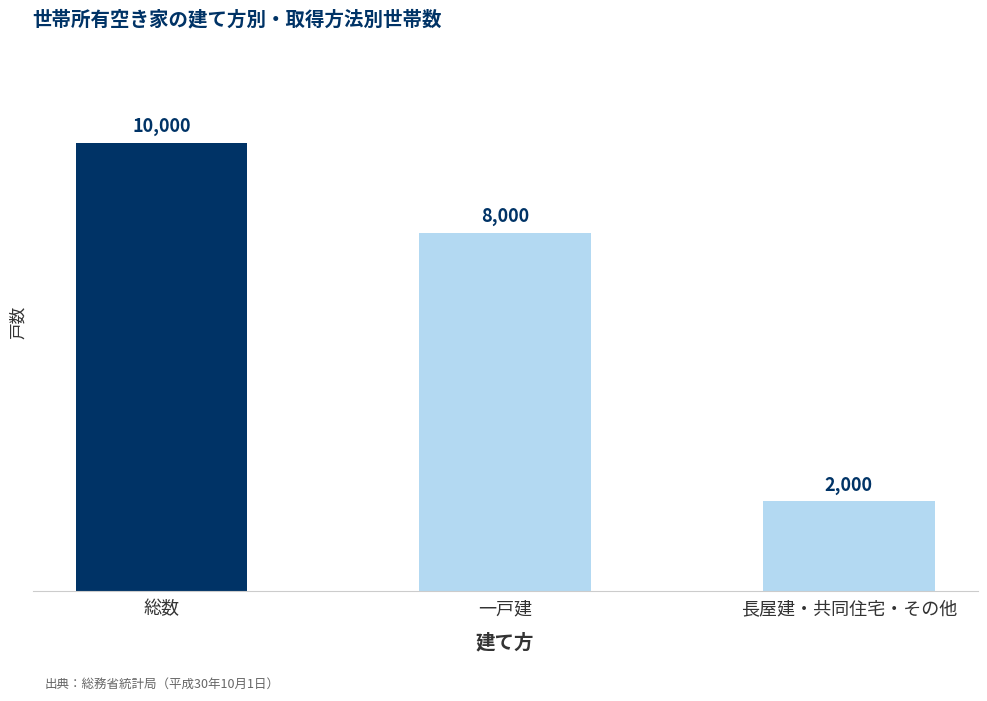

At which category does the chart reach its minimum across all series?

長屋建・共同住宅・その他